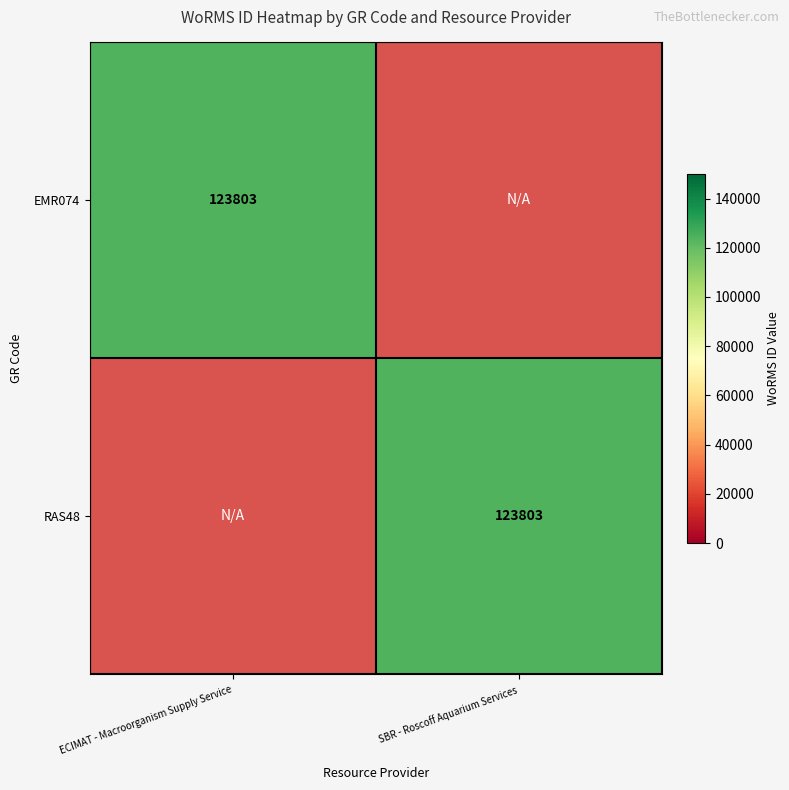

Is it true that EMR074 equals 123803 at ECIMAT - Macroorganism Supply Service?

True